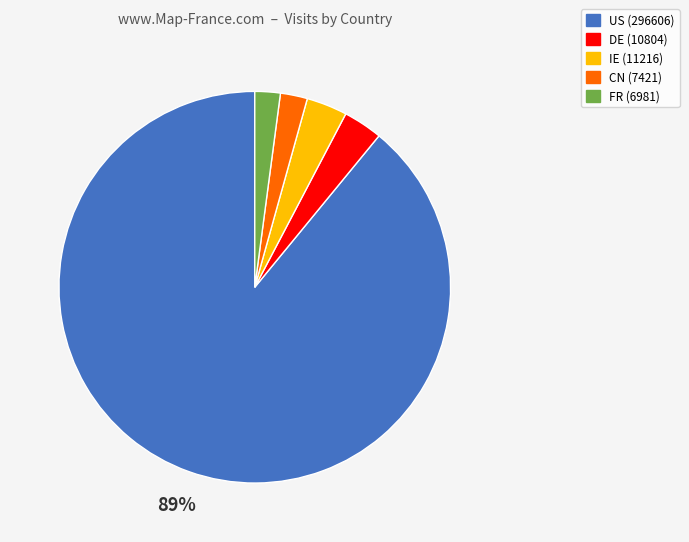

True or false: IE accounts for 3% of the total.

True